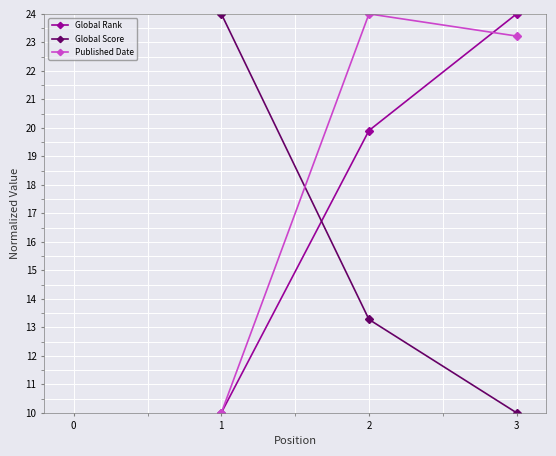

Is the value of Published Date at 2 greater than the value of Global Score at 2?

Yes